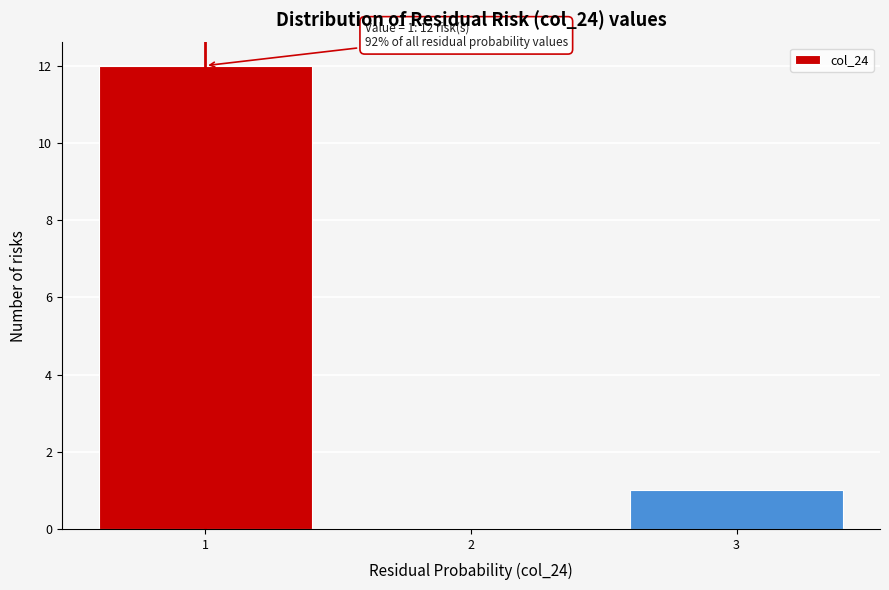

Which range on the x-axis has the tallest bar?

0.5 to 1.5